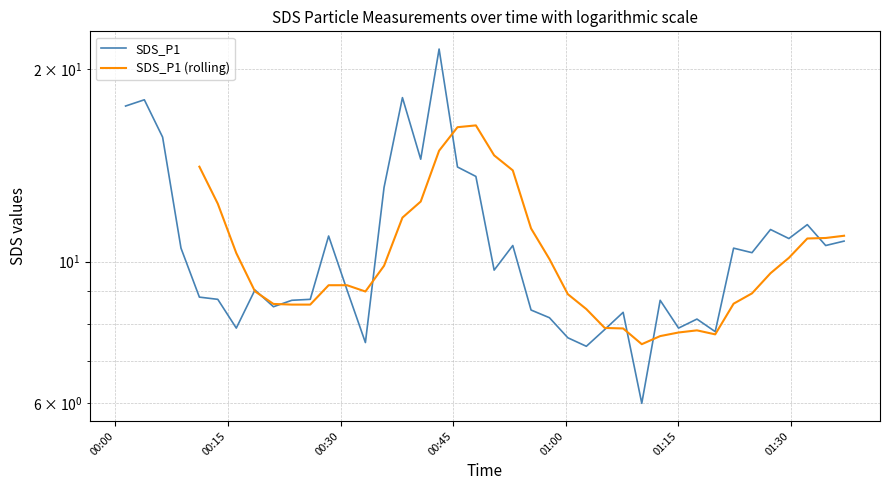

What is the value of the 9th point from the left?

8.5